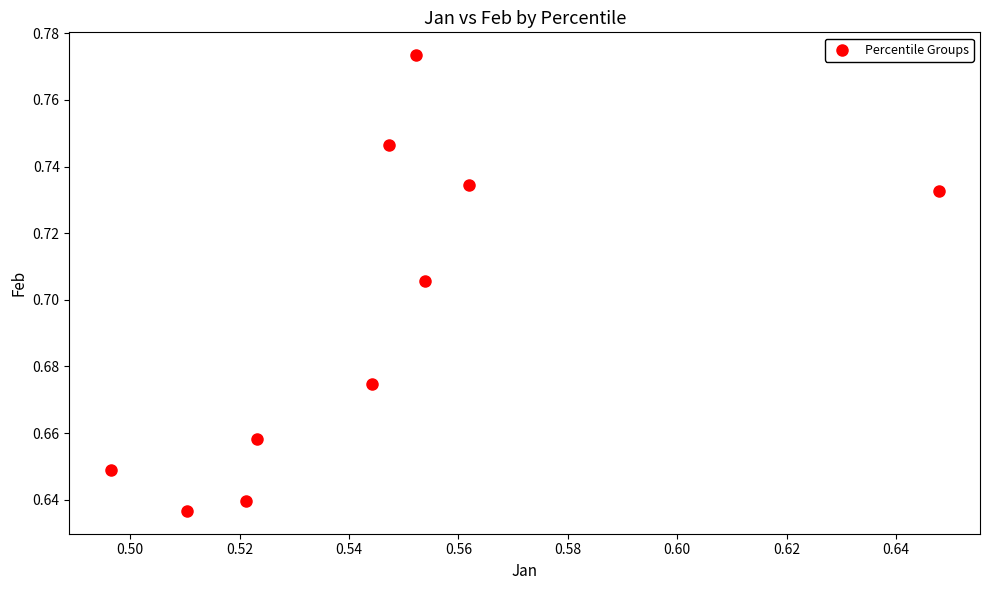

What is the average X value?

0.5